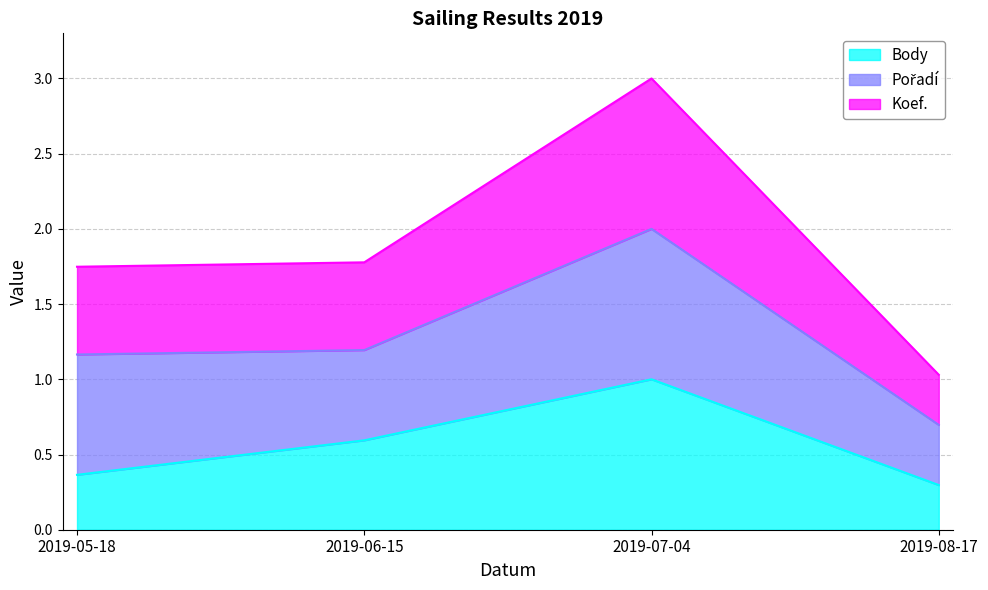

Where is Body nearest to the value 0?

2019-08-17